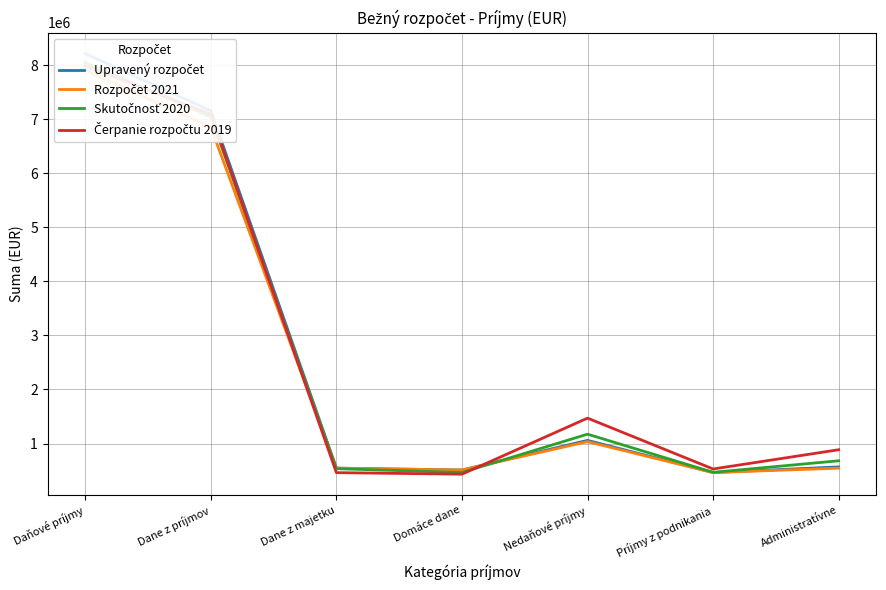

What is the total value across all series at Daňové príjmy?

32148093.2